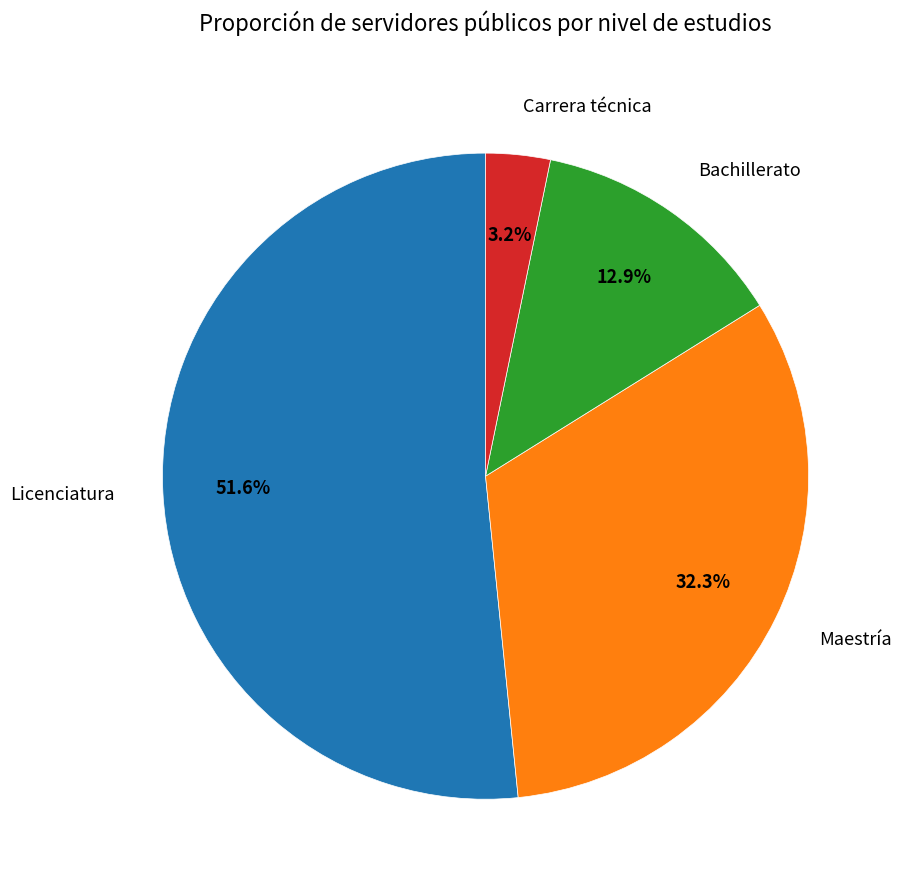

What is the smallest slice in the pie chart?

Carrera técnica